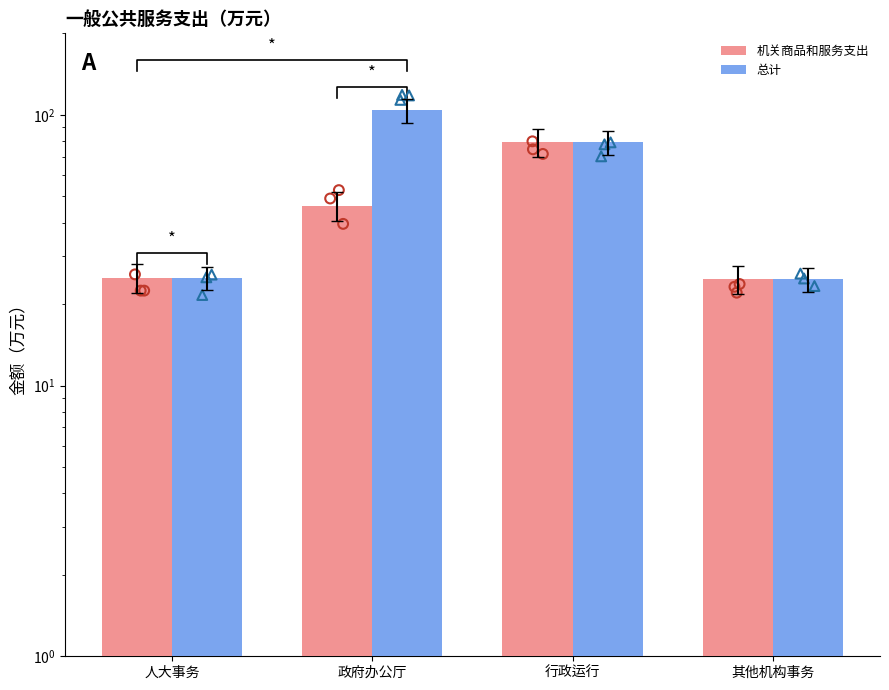

Which series has the widest spread of Y values?

总计